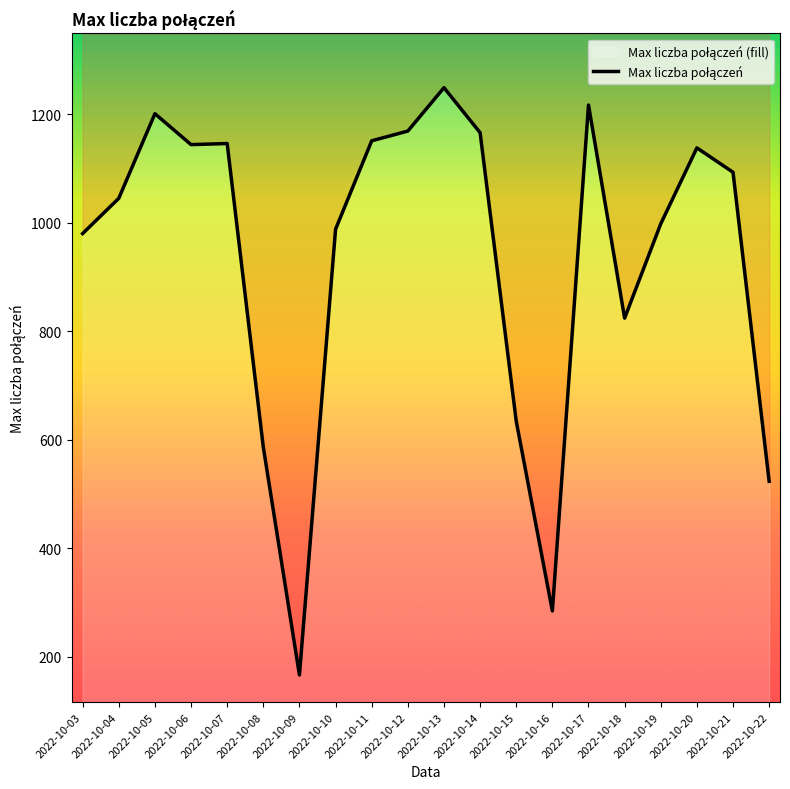

How many lines are shown in the chart?

1